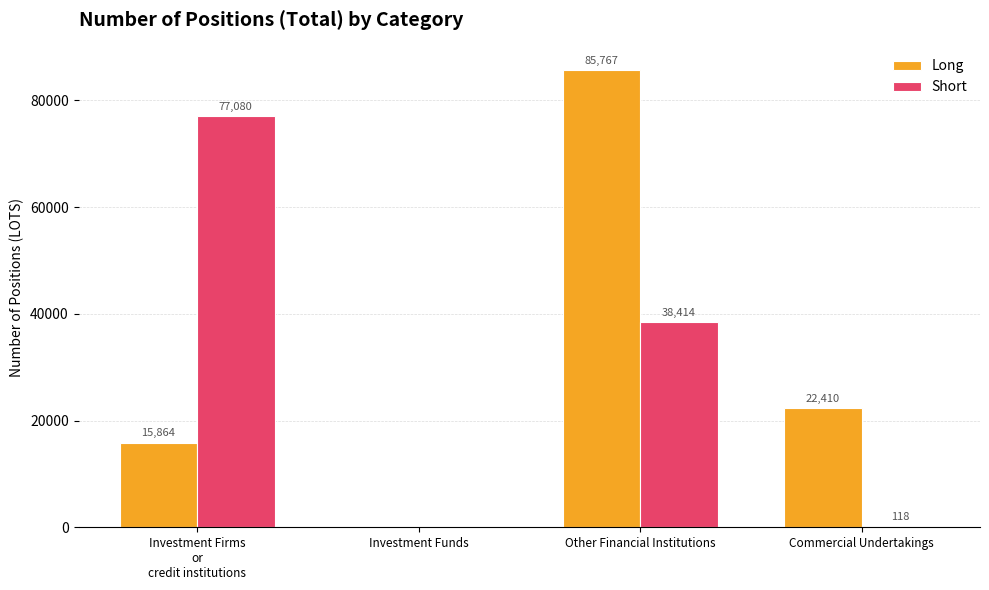

At which label is Short closest to 38540?

Other Financial Institutions